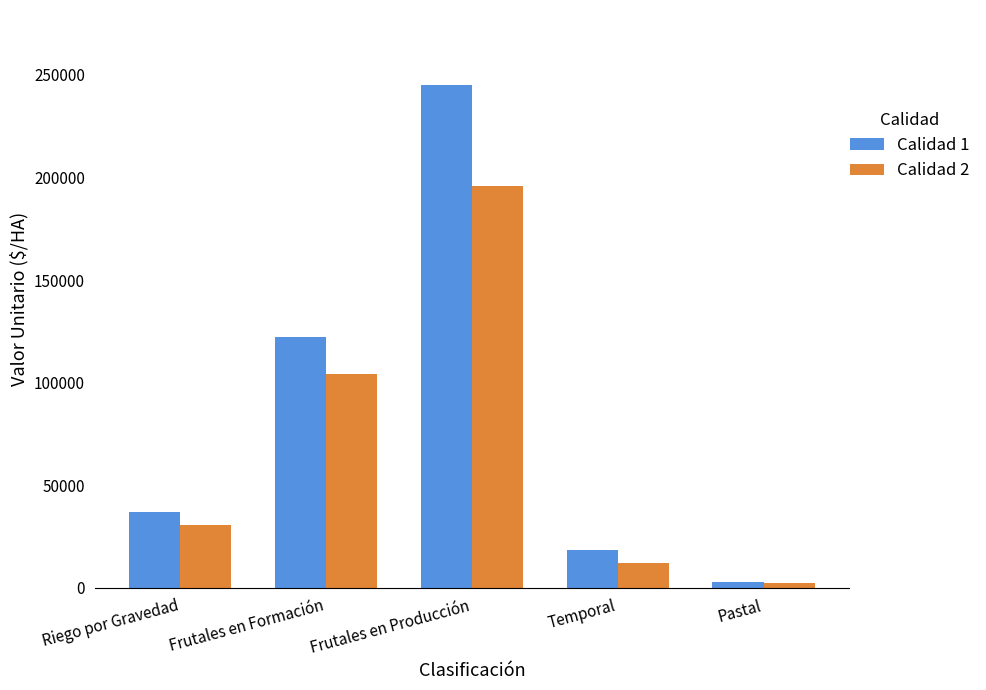

What is the difference between the Calidad 2 values at Riego por Gravedad and Frutales en Formación?

73599.6